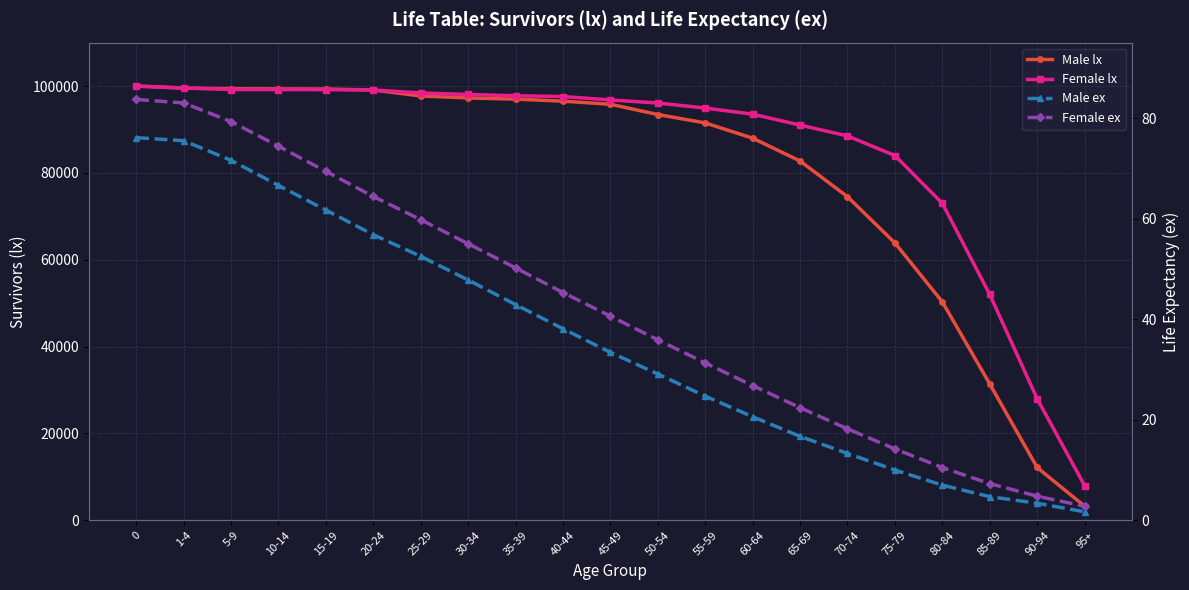

True or false: Female lx has a value of 94934.0 at 55-59.

True